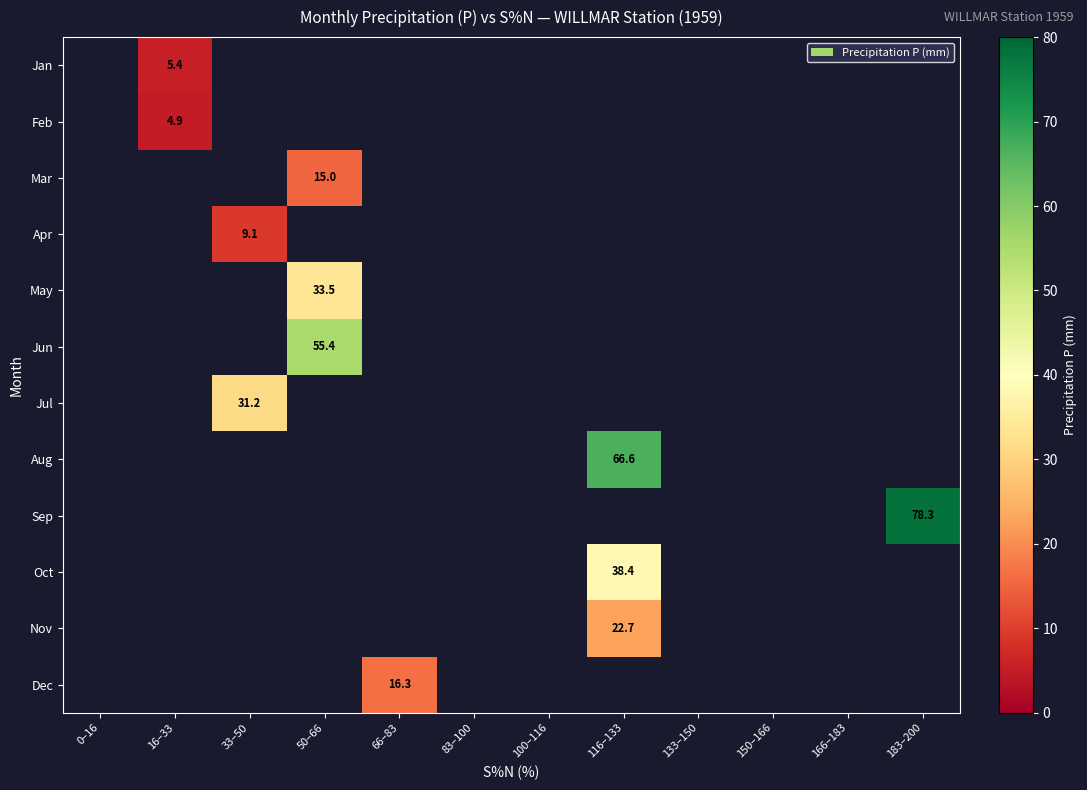

Rank the series at 0–16 from lowest to highest value.

Jan, Feb, Mar, Apr, May, Jun, Jul, Aug, Sep, Oct, Nov, Dec